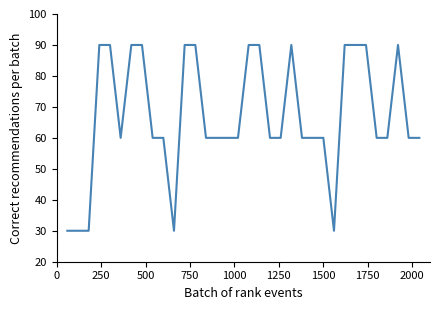

What is the minimum value shown in the chart?

30